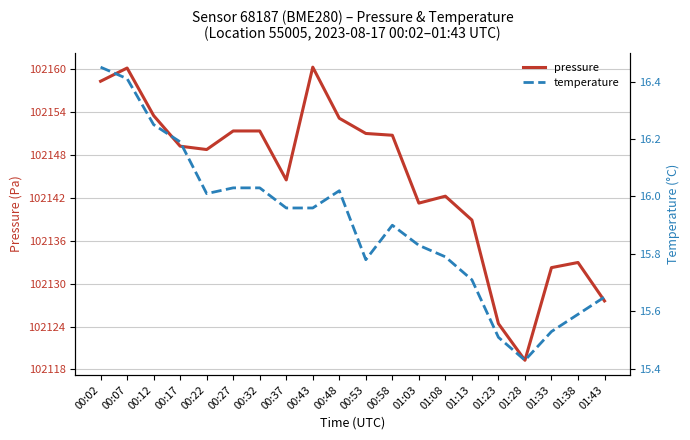

Between 00:48 and 01:08, which series saw the biggest shift?

pressure